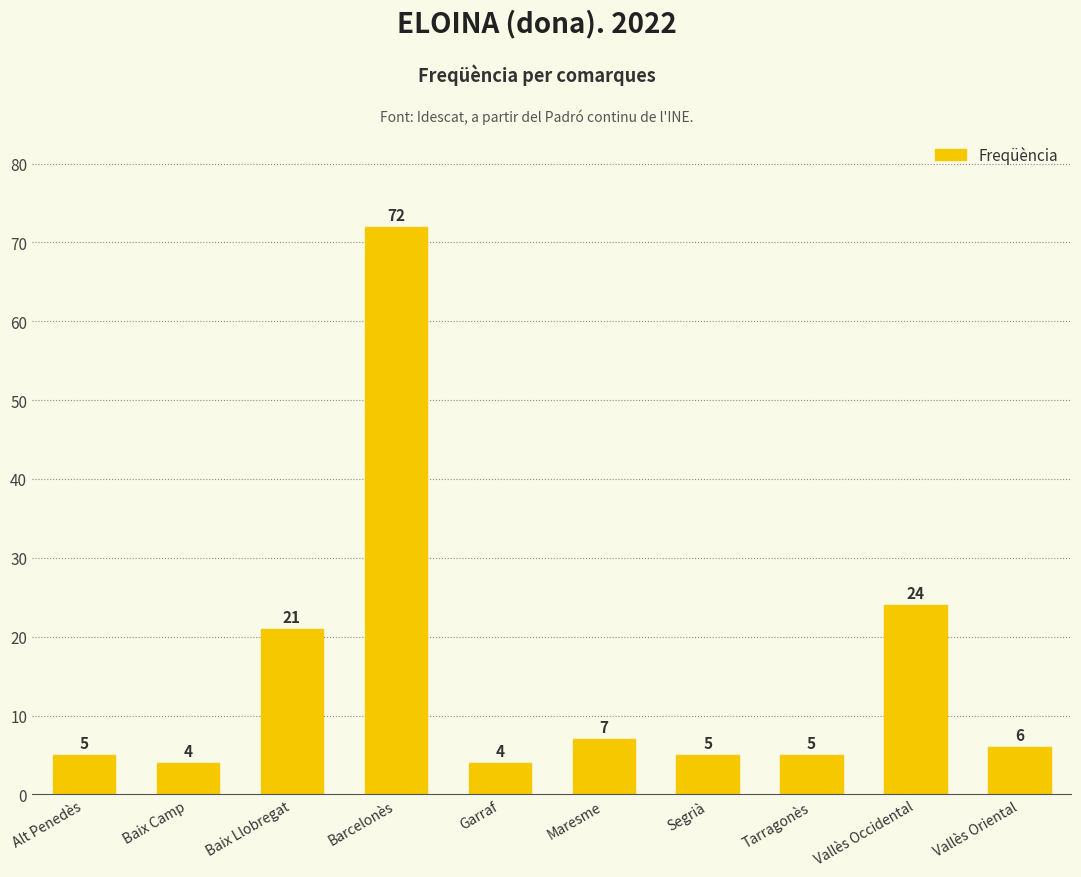

The chart shows a value of 9 at Segrià. True or false?

False